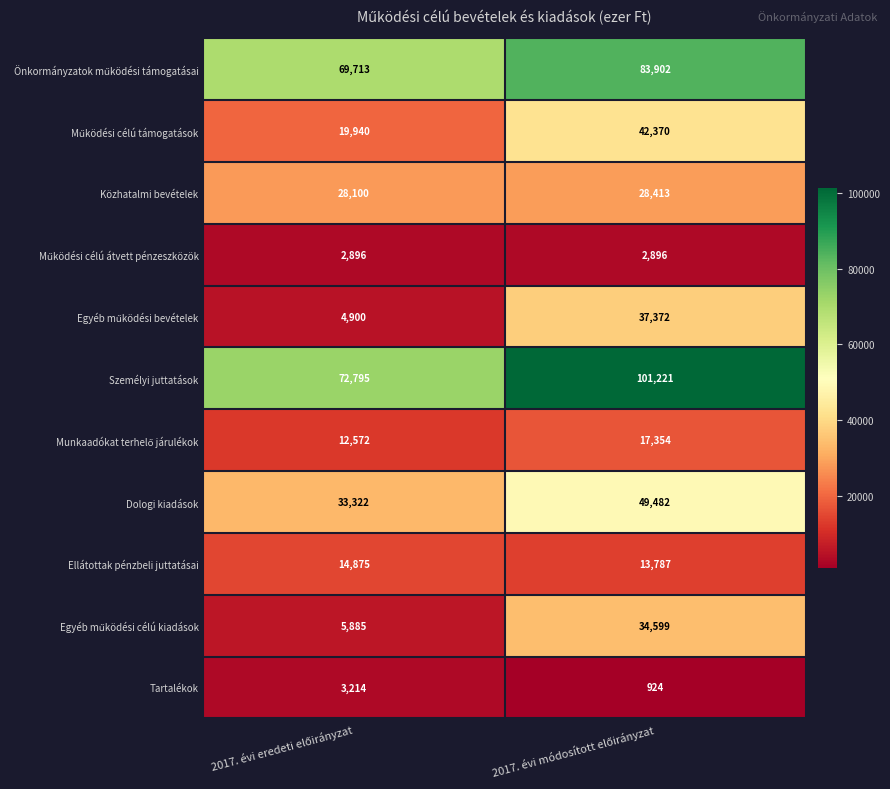

What is the sum of all Tartalékok values?

4138